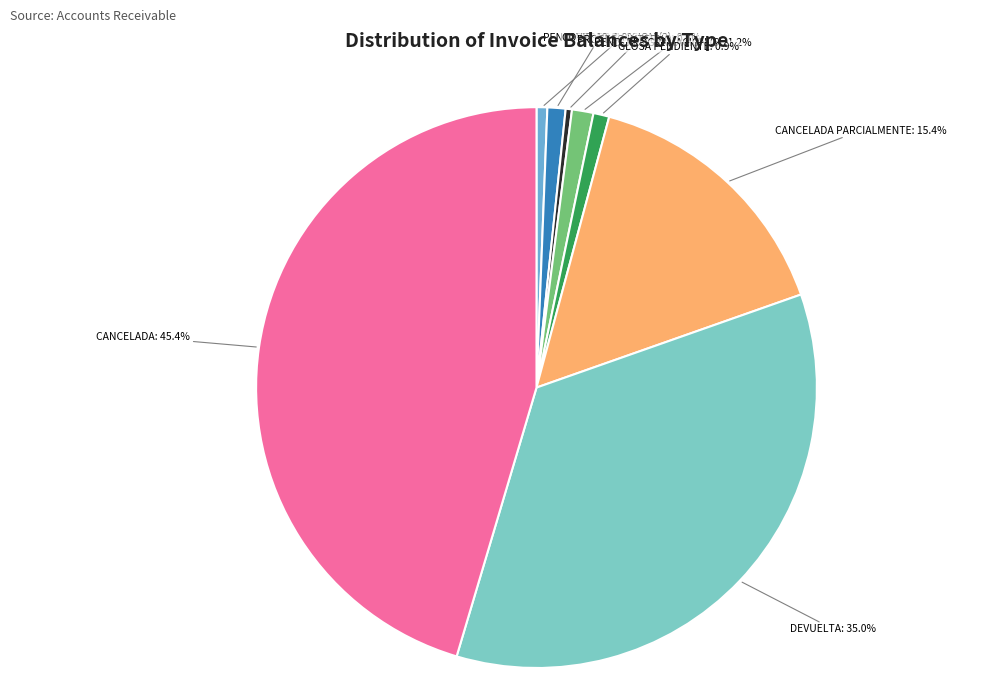

How many segments does this pie chart have?

8